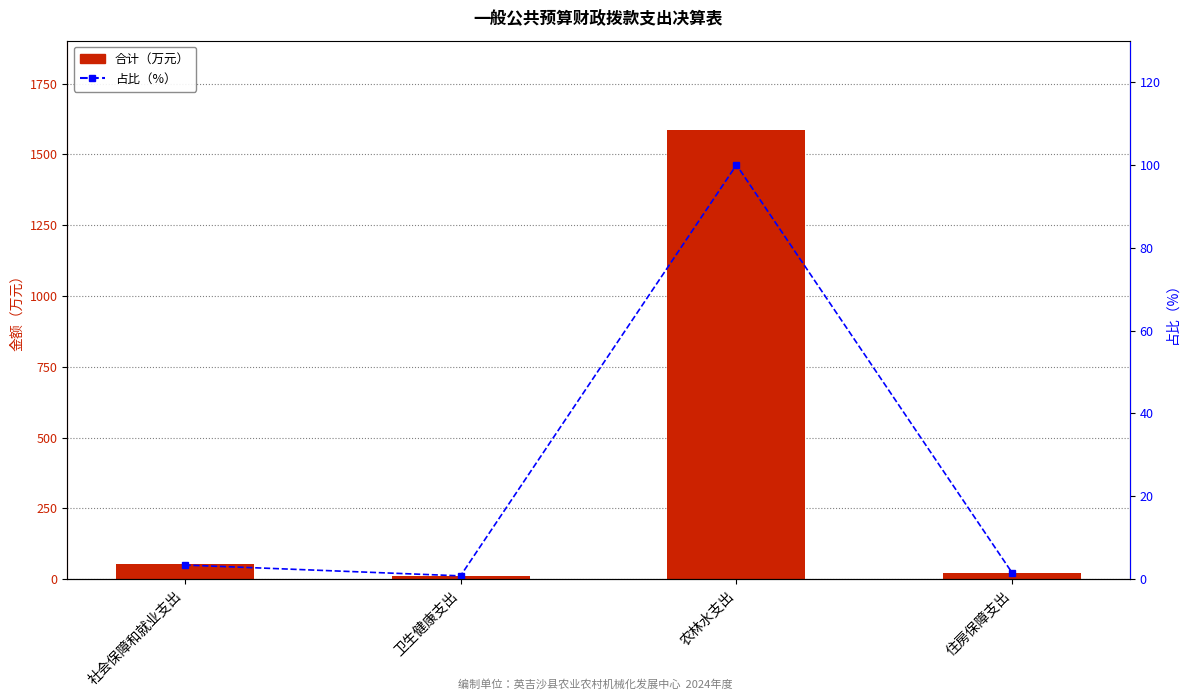

What is the minimum value shown in the chart?

0.8